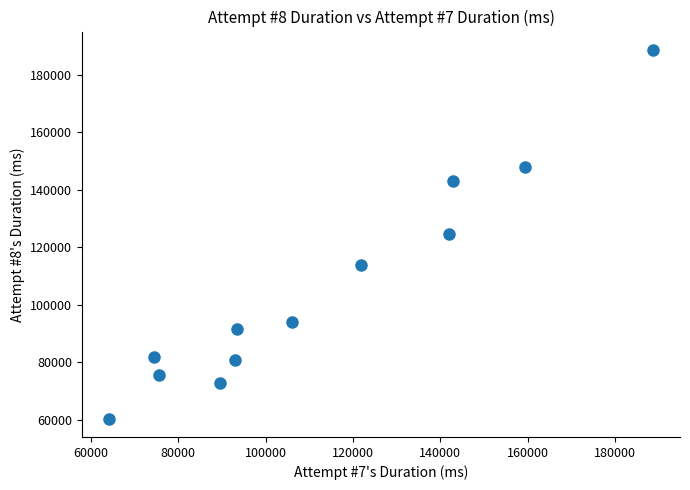

What is the range of X values (max minus min)?

124522